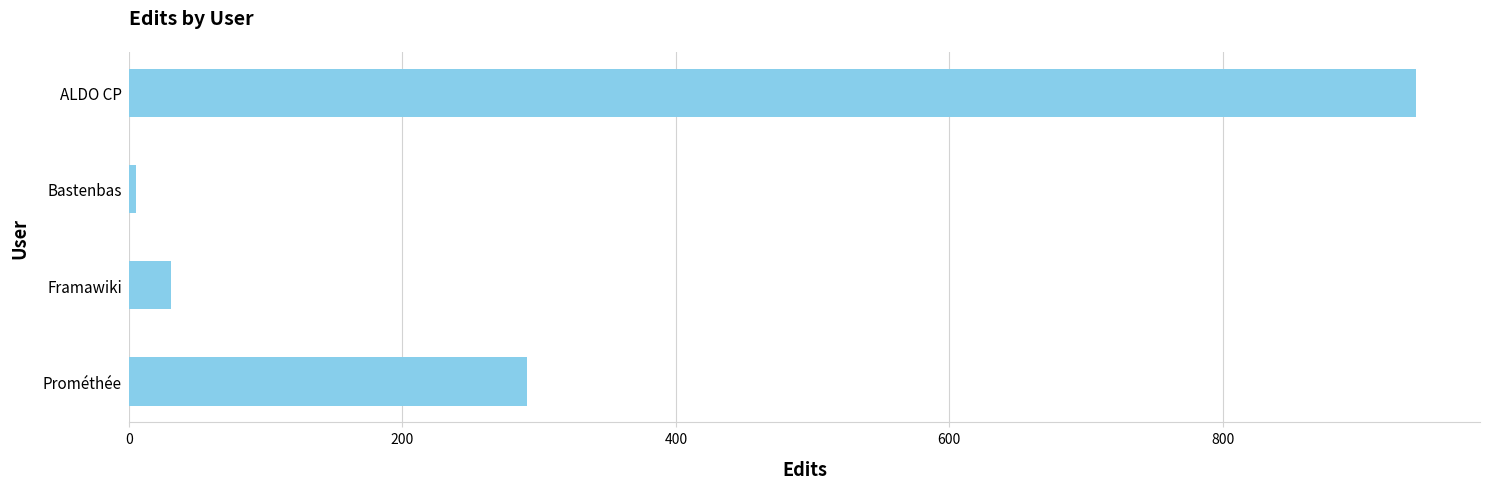

The chart shows a value of 291 at Prométhée. True or false?

True